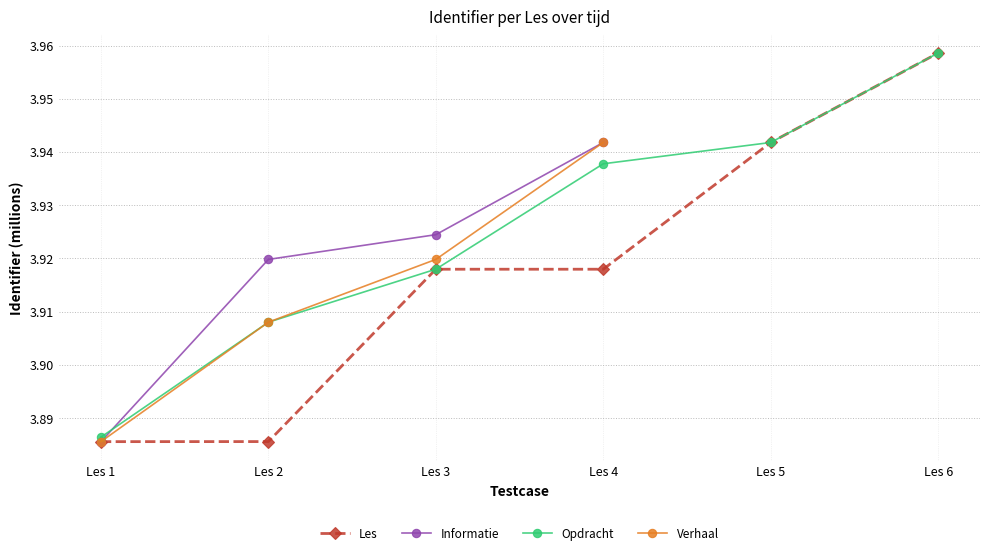

True or false: Opdracht and Les cross at least once.

False